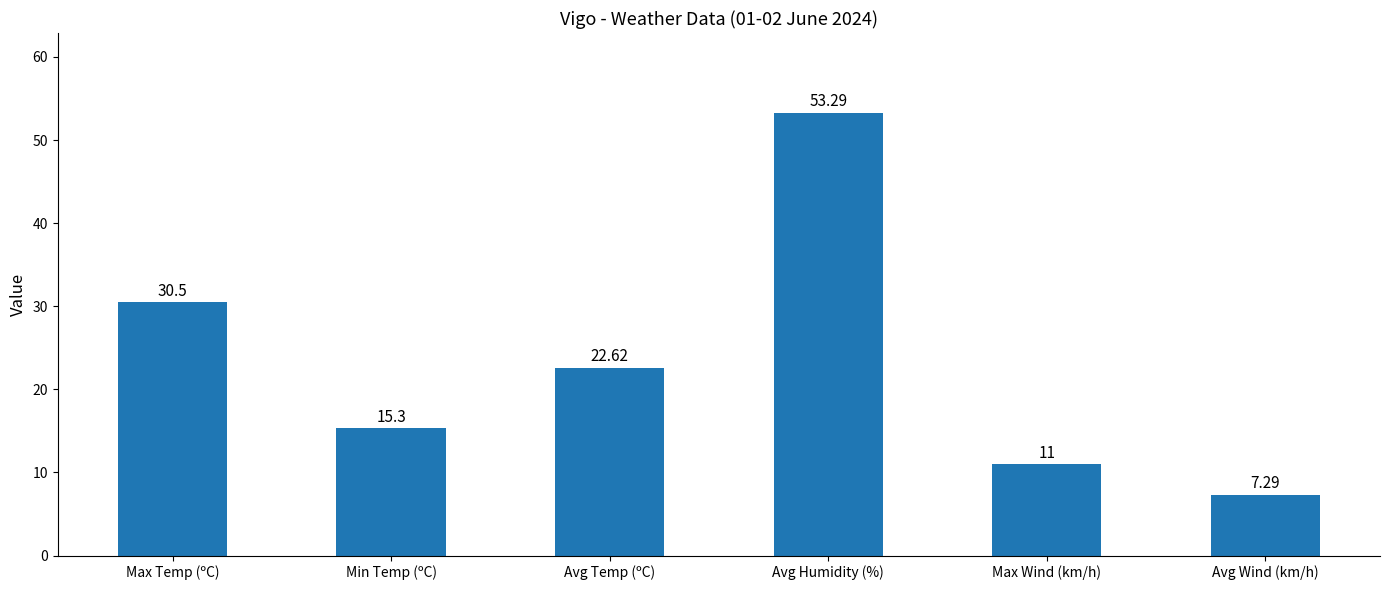

What is the label of the 3rd bar from the right?

Avg Humidity (%)